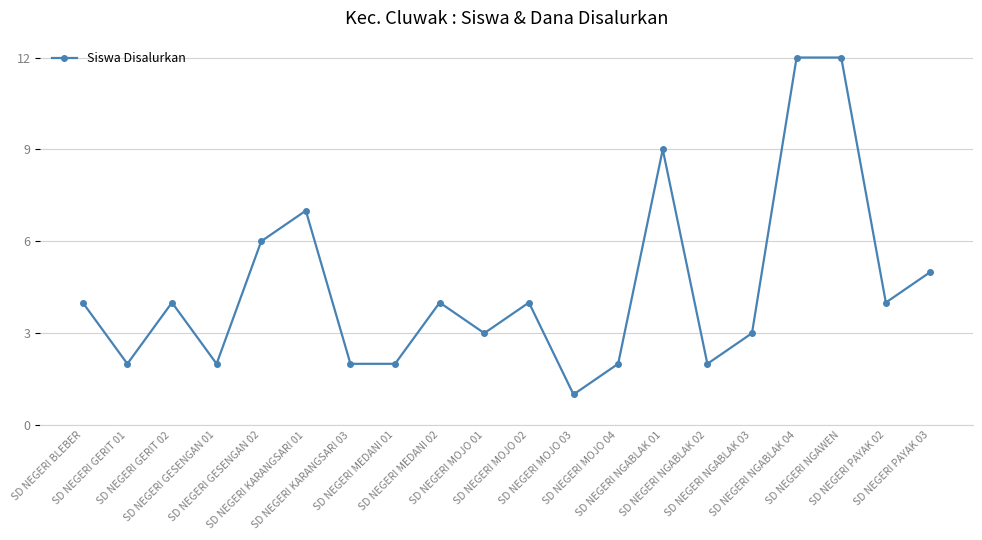

What is the sum of all values?

90